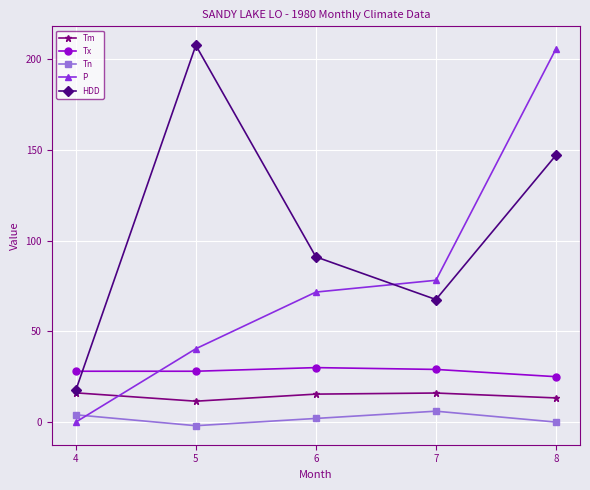

In HDD, how many points are lower than both neighbors (excluding endpoints)?

1